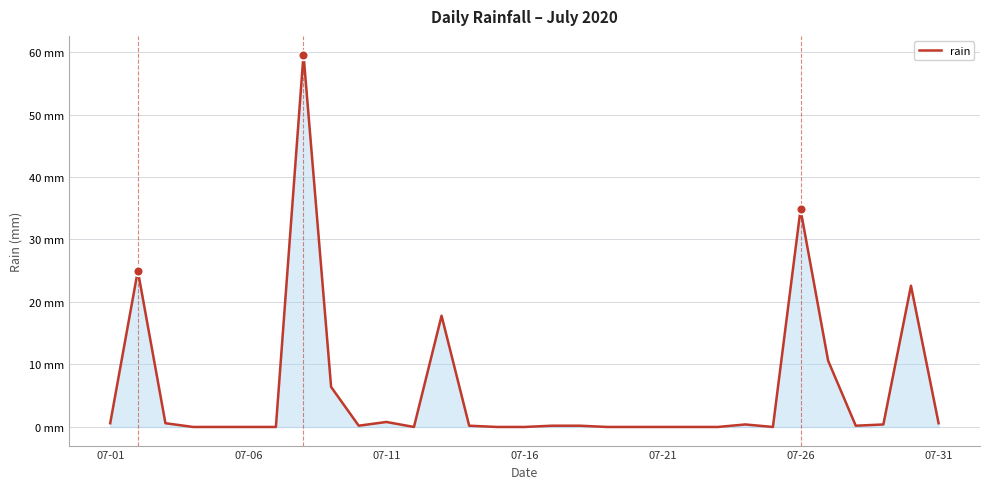

Does the chart display data point markers on the line(s)?

No